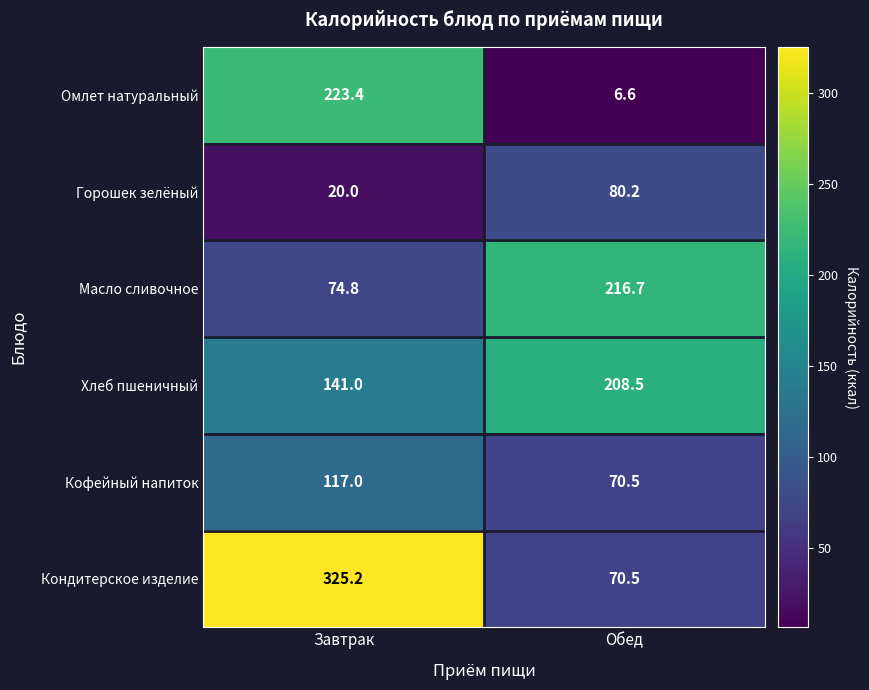

Which series has the largest total across all categories?

Кондитерское изделие